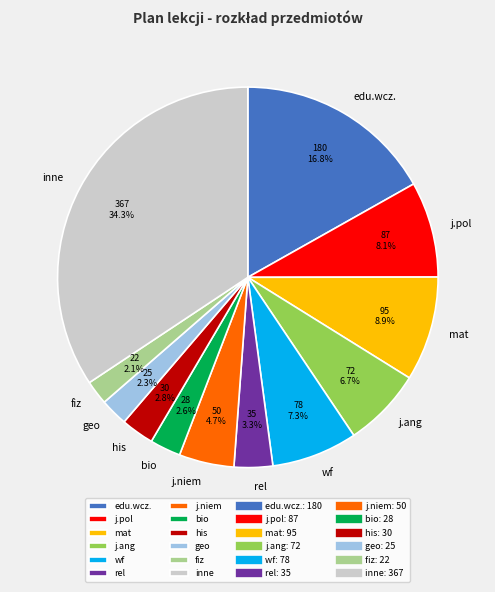

Is there a majority slice in this chart?

No